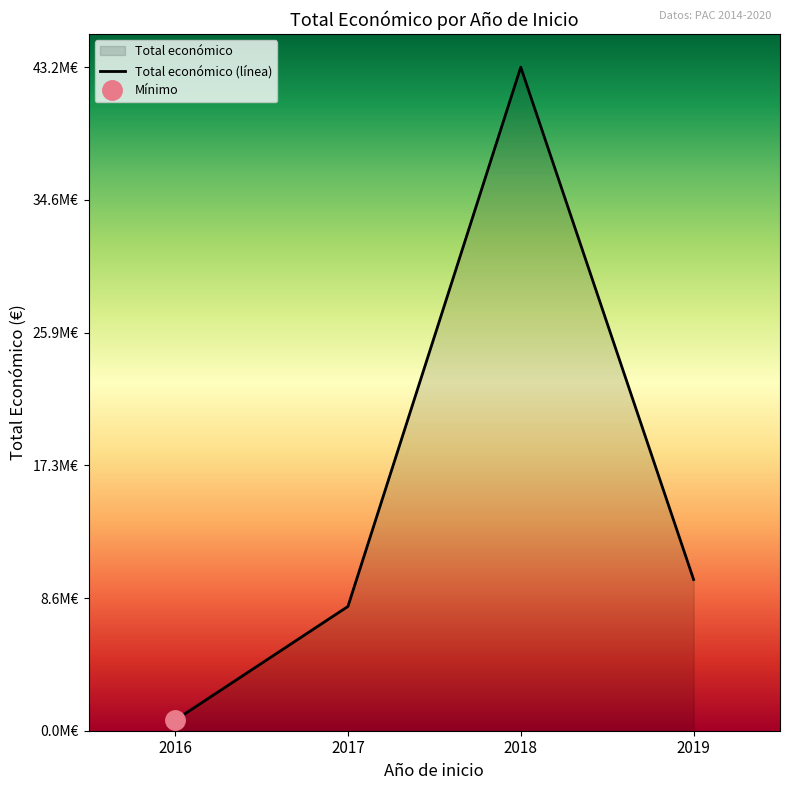

How many series are shown in this chart?

1